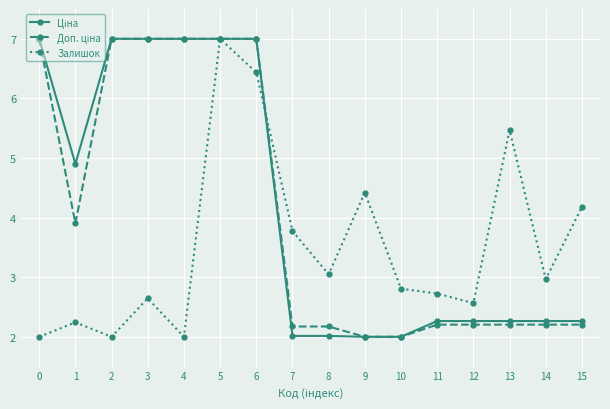

What is the spread (max minus min) of values at 8?

1.0